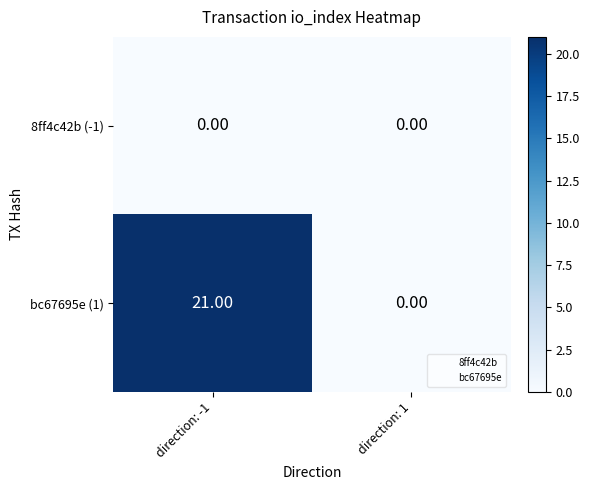

What is the difference between the maximum and minimum values in the bc67695e (1) series?

21